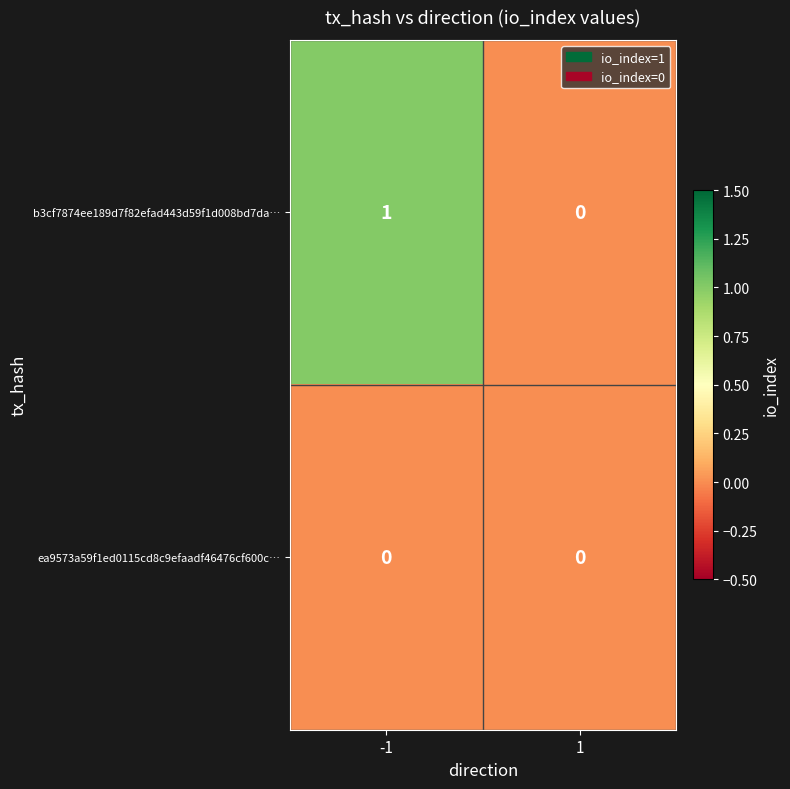

True or false: b3cf7874ee189d7f82efad443d59f1d008bd7da… has a value of 0 at 1.

True